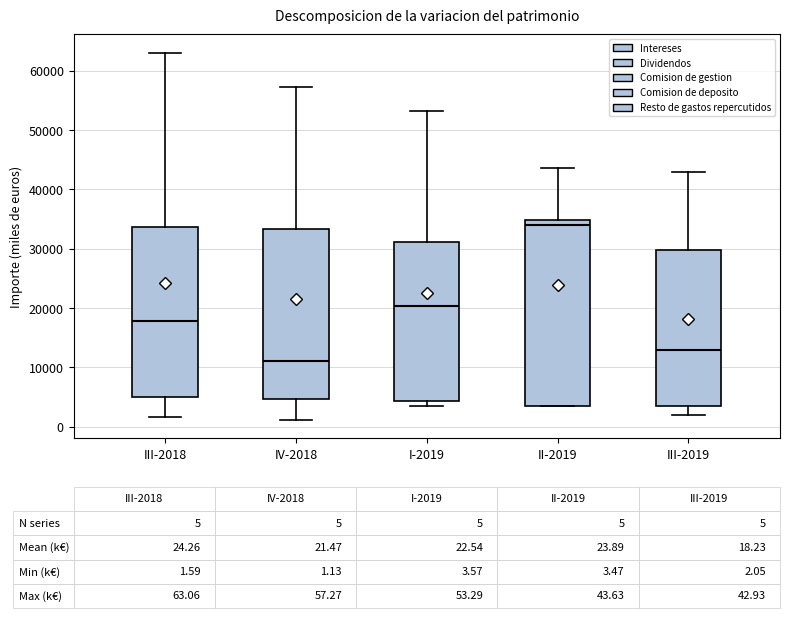

Which box has the highest median line?

II-2019